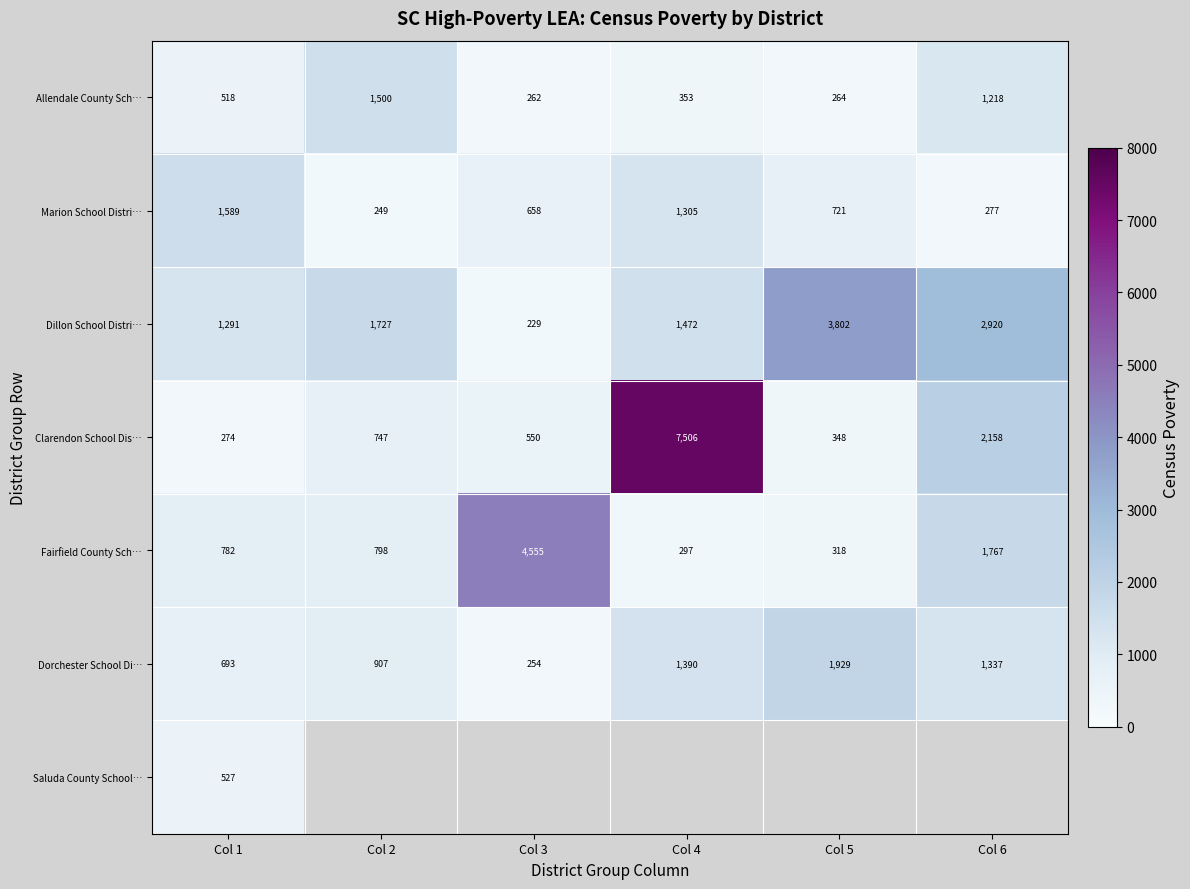

What is the total value across all series at Col 1?

5674